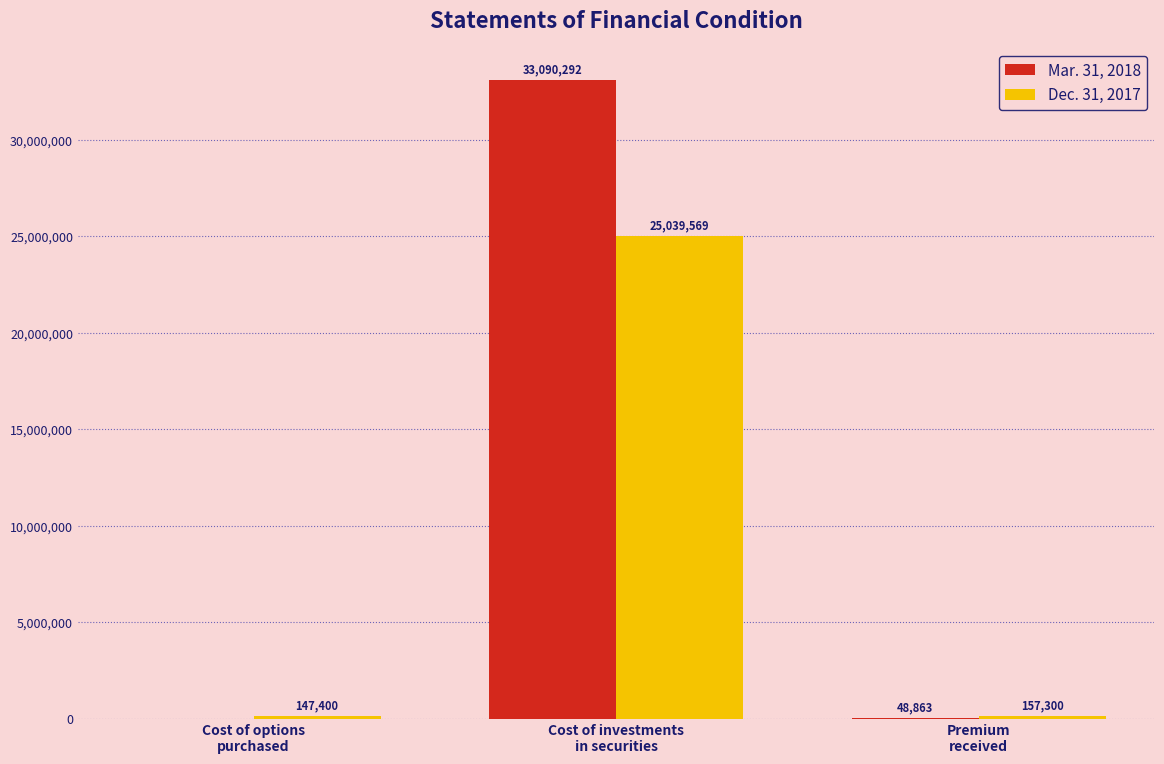

How many categories are shown in the chart?

3